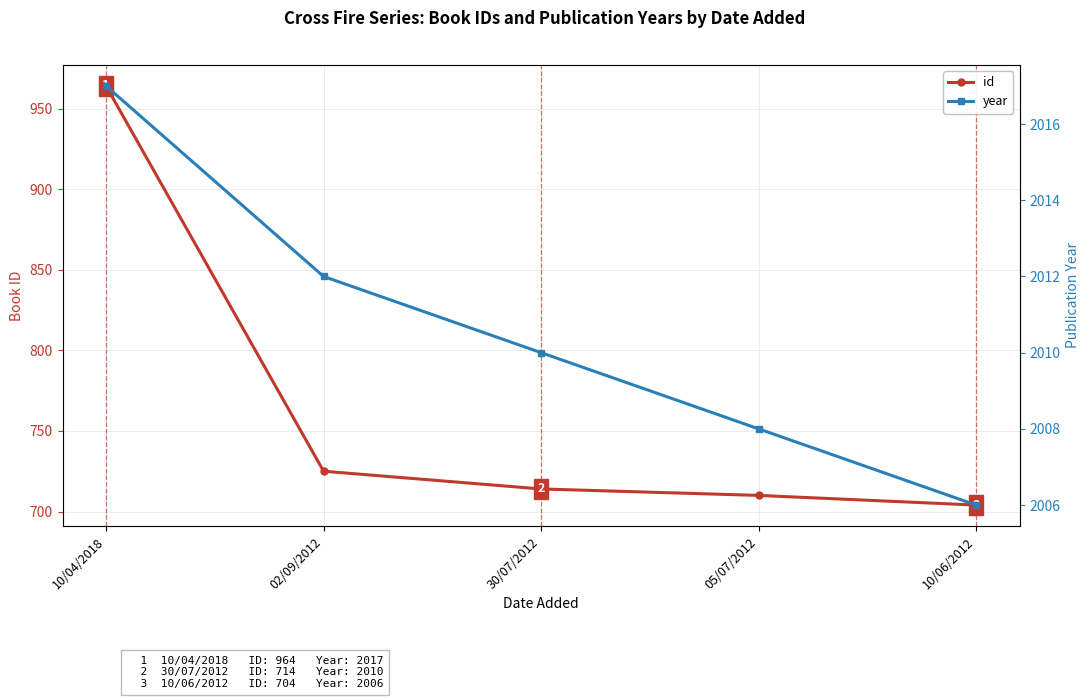

How many values in the id series are below 714?

2